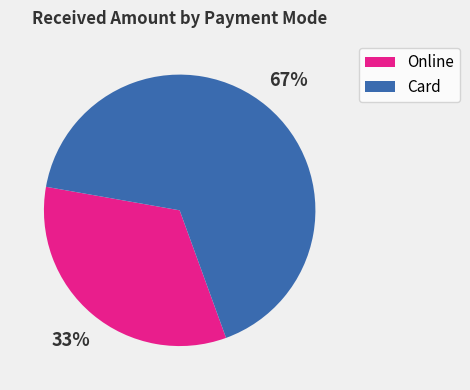

Do Card and Online together represent more than half of the pie?

Yes